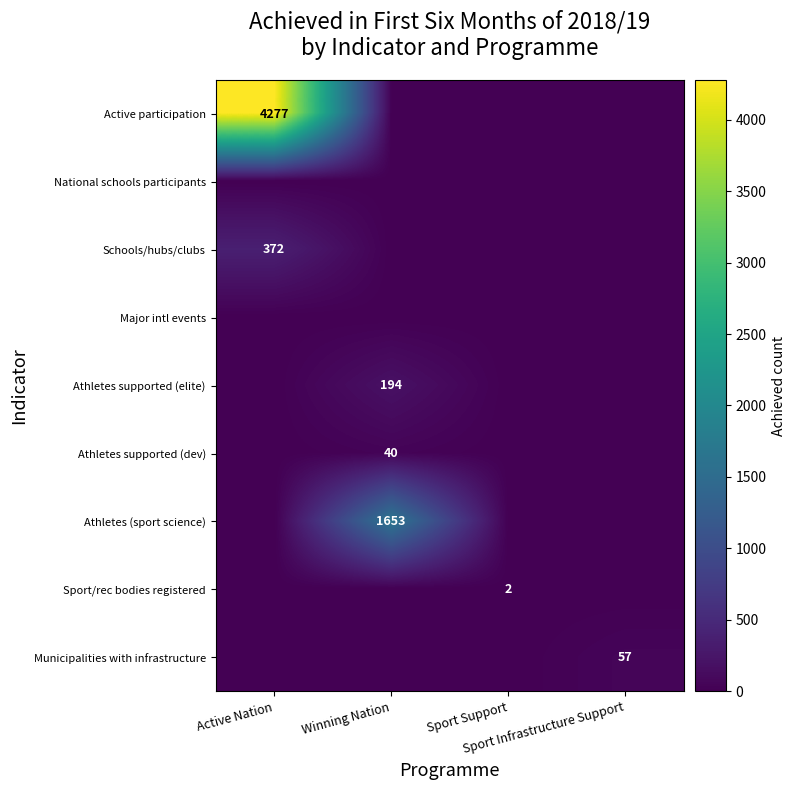

What is the average value of the Athletes supported (elite) series?

48